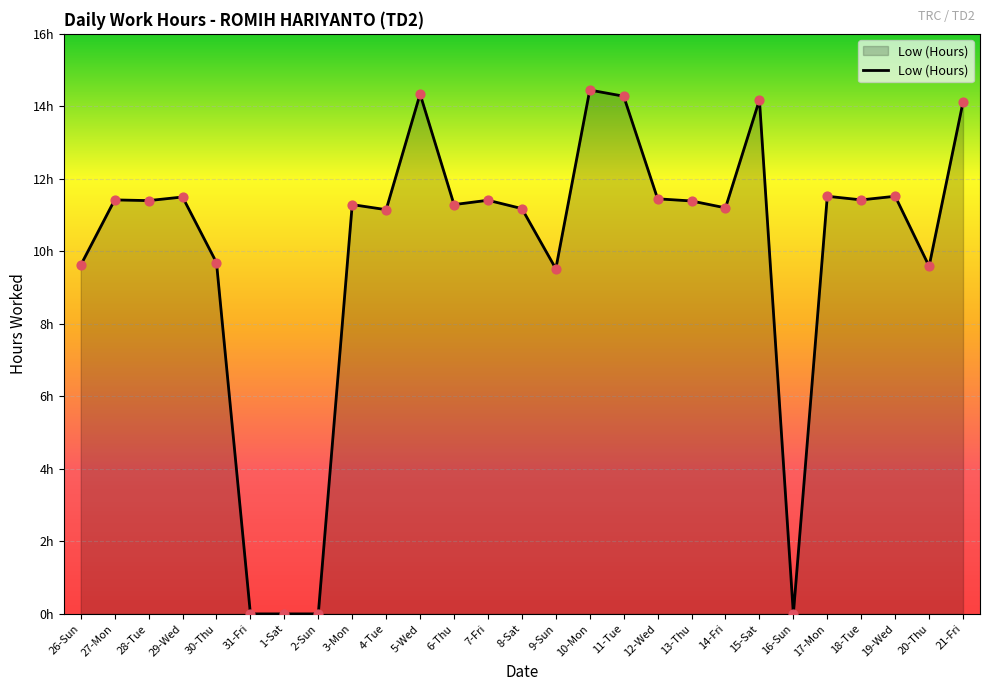

Between 12-Wed and 26-Sun, which is larger?

12-Wed